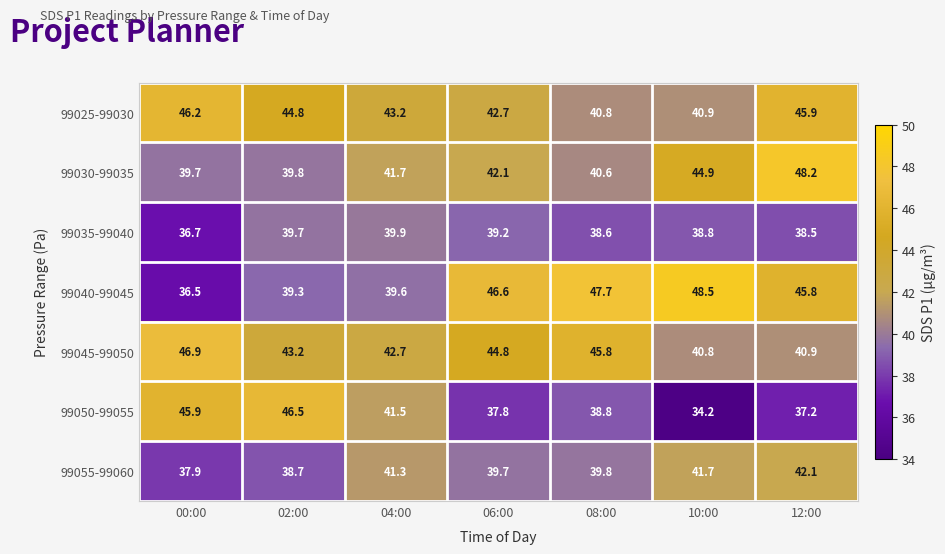

How many series are shown in this chart?

7